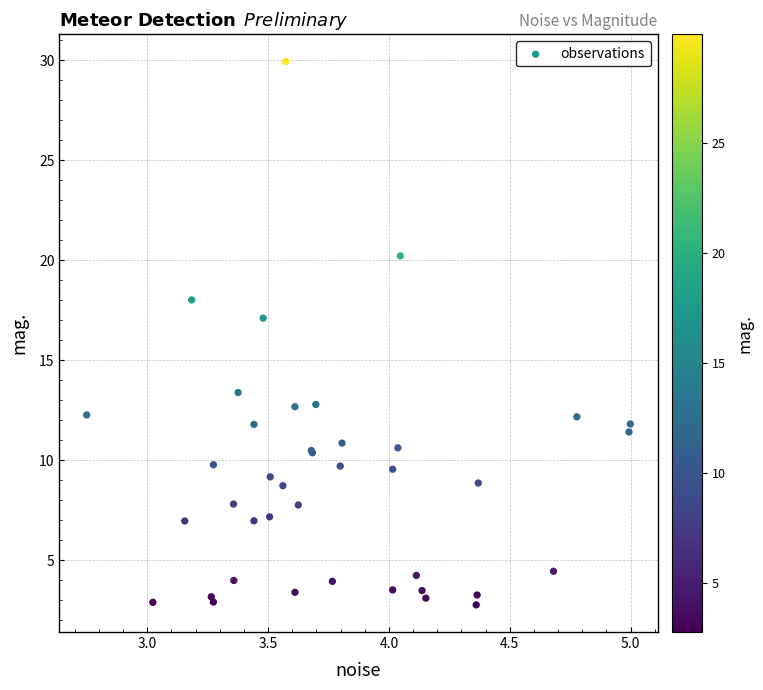

What Y value in the scatter plot is closest to 16?

17.1